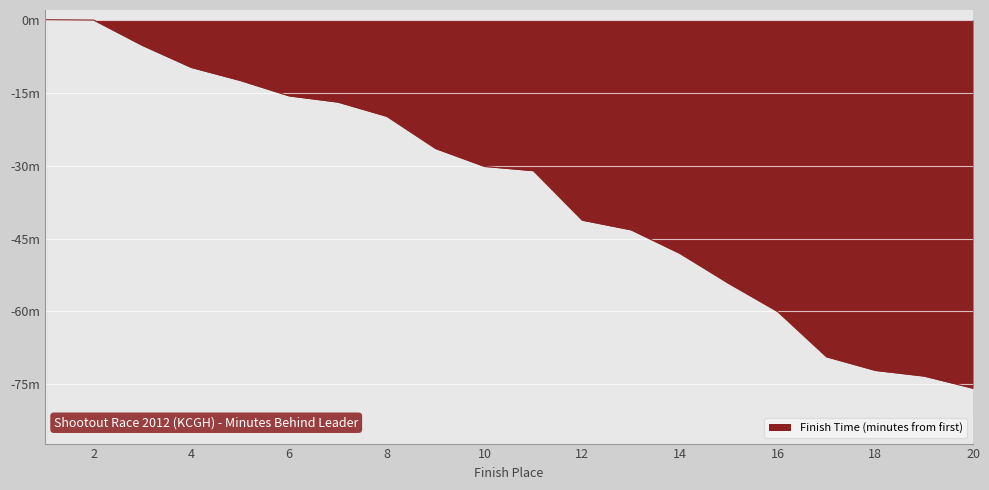

What is the value of the 8th point from the left?

-19.9